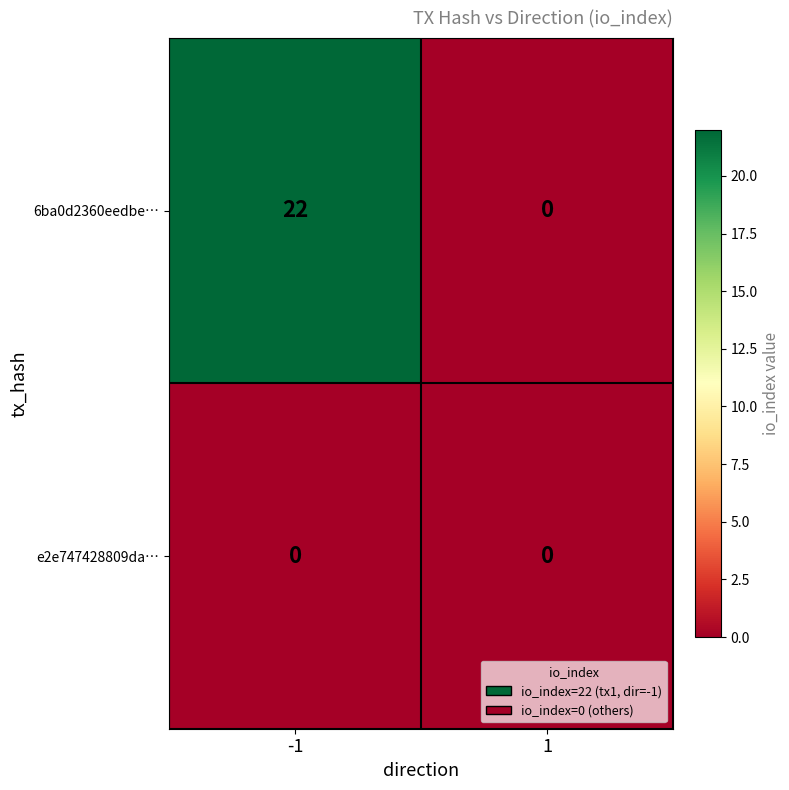

Is the value of 6ba0d2360eedbe… at -1 greater than the value of e2e747428809da… at 1?

Yes